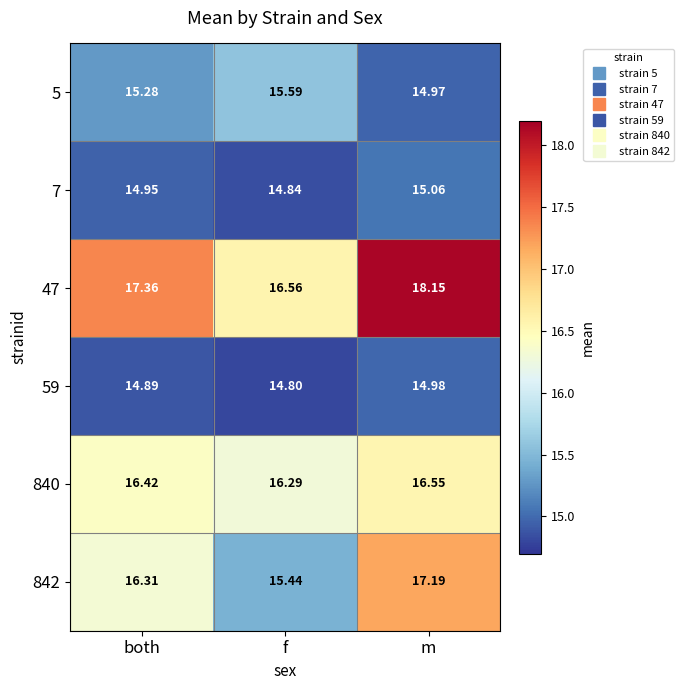

At which category does the chart reach its peak across all series?

m